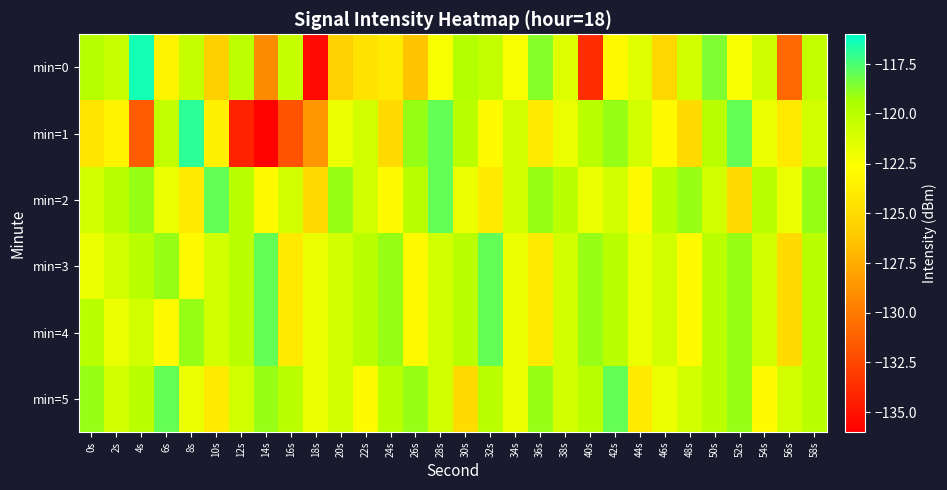

Reading right to left, extract all data points from this chart.

min=0: 58s=-120.4	56s=-130.9	54s=-120.8	52s=-122.5	50s=-118.5	48s=-120.9	46s=-125.3	44s=-121.5	42s=-123.1	40s=-133.8	38s=-121.4	36s=-118.7	34s=-122.5	32s=-120.4	30s=-119.8	28s=-122.4	26s=-126.3	24s=-123.9	22s=-124.6	20s=-125.6	18s=-135.5	16s=-120.5	14s=-129.2	12s=-120.1	10s=-125.7	8s=-120.5	6s=-123.4	4s=-116.4	2s=-120.6	0s=-119.8
min=1: 58s=-121.0	56s=-124.0	54s=-122.0	52s=-118.0	50s=-120.0	48s=-125.0	46s=-123.0	44s=-121.0	42s=-119.0	40s=-120.0	38s=-122.0	36s=-124.0	34s=-121.0	32s=-123.0	30s=-120.0	28s=-118.0	26s=-119.0	24s=-125.0	22s=-121.0	20s=-122.0	18s=-128.5	16s=-131.9	14s=-135.8	12s=-134.2	10s=-123.5	8s=-116.9	6s=-120.3	4s=-131.5	2s=-123.5	0s=-124.4
min=2: 58s=-119.0	56s=-122.0	54s=-120.0	52s=-125.0	50s=-121.0	48s=-119.0	46s=-120.0	44s=-123.0	42s=-121.0	40s=-122.0	38s=-120.0	36s=-119.0	34s=-121.0	32s=-124.0	30s=-122.0	28s=-118.0	26s=-120.0	24s=-123.0	22s=-121.0	20s=-119.0	18s=-125.0	16s=-121.0	14s=-123.0	12s=-120.0	10s=-118.0	8s=-124.0	6s=-122.0	4s=-119.0	2s=-120.0	0s=-121.0
min=3: 58s=-120.0	56s=-125.0	54s=-121.0	52s=-119.0	50s=-120.0	48s=-123.0	46s=-121.0	44s=-122.0	42s=-120.0	40s=-119.0	38s=-121.0	36s=-124.0	34s=-122.0	32s=-118.0	30s=-120.0	28s=-121.0	26s=-123.0	24s=-119.0	22s=-120.0	20s=-121.0	18s=-122.0	16s=-124.0	14s=-118.0	12s=-120.0	10s=-121.0	8s=-123.0	6s=-119.0	4s=-120.0	2s=-121.0	0s=-122.0
min=4: 58s=-120.0	56s=-125.0	54s=-121.0	52s=-119.0	50s=-120.0	48s=-123.0	46s=-121.0	44s=-122.0	42s=-120.0	40s=-119.0	38s=-121.0	36s=-124.0	34s=-122.0	32s=-118.0	30s=-120.0	28s=-121.0	26s=-123.0	24s=-119.0	22s=-120.0	20s=-121.0	18s=-122.0	16s=-124.0	14s=-118.0	12s=-120.0	10s=-121.0	8s=-119.0	6s=-123.0	4s=-121.0	2s=-122.0	0s=-120.0
min=5: 58s=-120.0	56s=-121.0	54s=-123.0	52s=-119.0	50s=-120.0	48s=-121.0	46s=-122.0	44s=-124.0	42s=-118.0	40s=-120.0	38s=-121.0	36s=-119.0	34s=-122.0	32s=-120.0	30s=-125.0	28s=-121.0	26s=-119.0	24s=-120.0	22s=-123.0	20s=-121.0	18s=-122.0	16s=-120.0	14s=-119.0	12s=-121.0	10s=-124.0	8s=-122.0	6s=-118.0	4s=-120.0	2s=-121.0	0s=-119.0